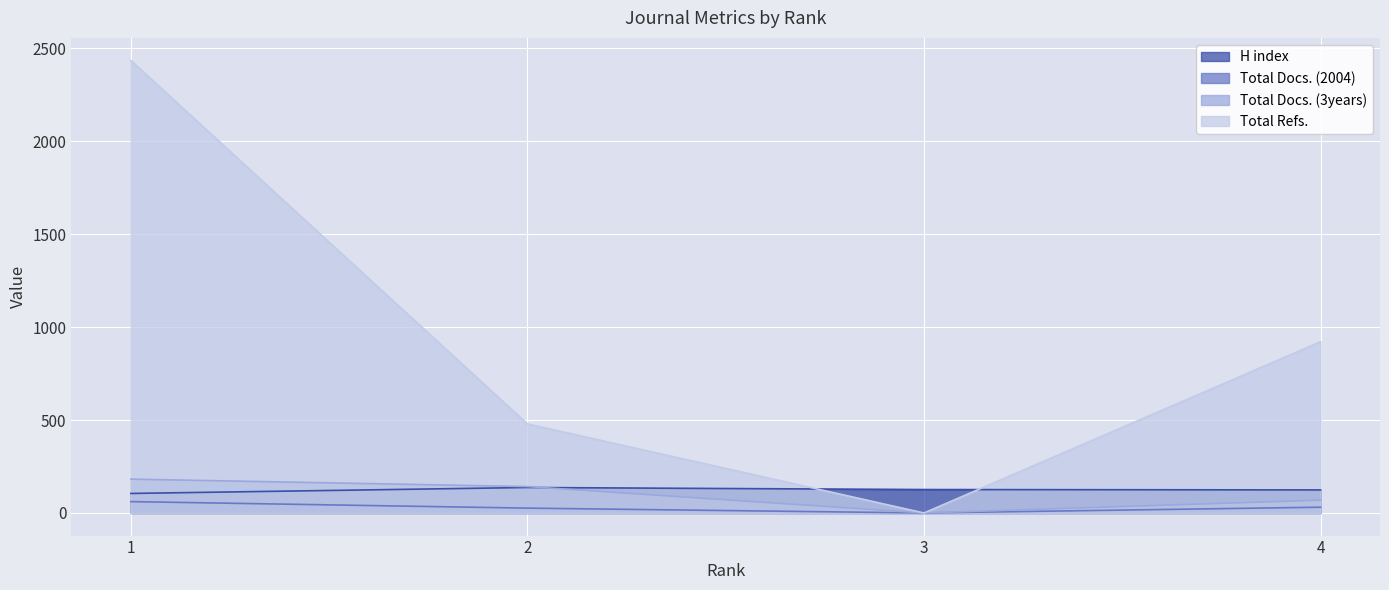

How many data points in Total Docs. (2004) are above 31?

1